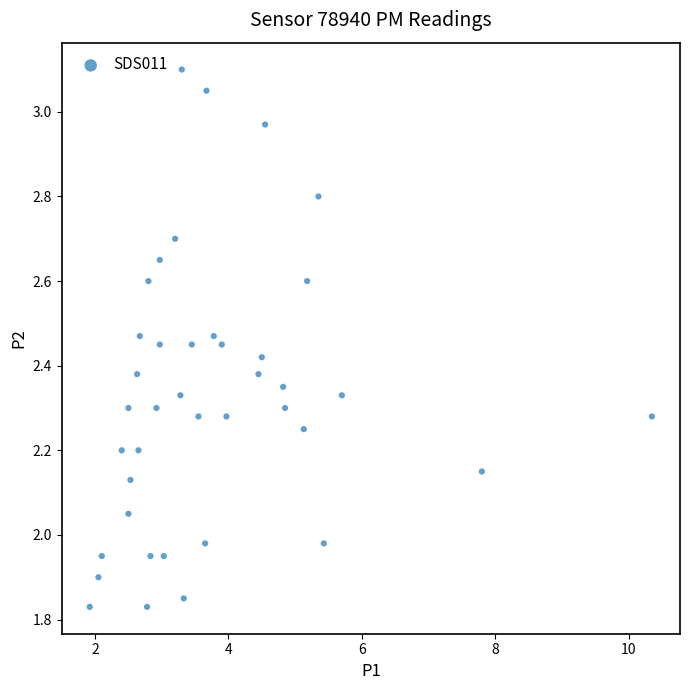

What is the range of X values (max minus min)?

8.4